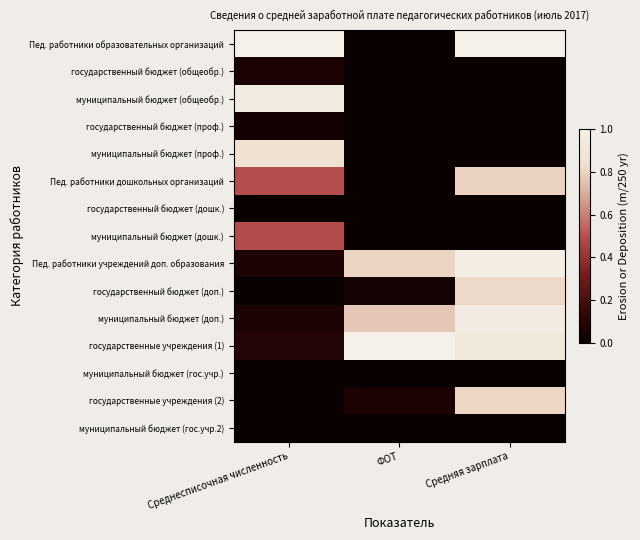

Reading left to right, extract all data points from this chart.

Пед. работники образовательных организаций: Среднесписочная численность=1.0	ФОТ=0.0	Средняя зарплата=1.0
государственный бюджет (общеобр.): Среднесписочная численность=0.1	ФОТ=0.0	Средняя зарплата=0.0
муниципальный бюджет (общеобр.): Среднесписочная численность=0.9	ФОТ=0.0	Средняя зарплата=0.0
государственный бюджет (проф.): Среднесписочная численность=0.0	ФОТ=0.0	Средняя зарплата=0.0
муниципальный бюджет (проф.): Среднесписочная численность=0.9	ФОТ=0.0	Средняя зарплата=0.0
Пед. работники дошкольных организаций: Среднесписочная численность=0.5	ФОТ=0.0	Средняя зарплата=0.8
государственный бюджет (дошк.): Среднесписочная численность=0.0	ФОТ=0.0	Средняя зарплата=0.0
муниципальный бюджет (дошк.): Среднесписочная численность=0.5	ФОТ=0.0	Средняя зарплата=0.0
Пед. работники учреждений доп. образования: Среднесписочная численность=0.1	ФОТ=0.8	Средняя зарплата=1.0
государственный бюджет (доп.): Среднесписочная численность=0.0	ФОТ=0.0	Средняя зарплата=0.8
муниципальный бюджет (доп.): Среднесписочная численность=0.1	ФОТ=0.8	Средняя зарплата=1.0
государственные учреждения (1): Среднесписочная численность=0.1	ФОТ=1.0	Средняя зарплата=0.9
муниципальный бюджет (гос.учр.): Среднесписочная численность=0.0	ФОТ=0.0	Средняя зарплата=0.0
государственные учреждения (2): Среднесписочная численность=0.0	ФОТ=0.1	Средняя зарплата=0.8
муниципальный бюджет (гос.учр.2): Среднесписочная численность=0.0	ФОТ=0.0	Средняя зарплата=0.0